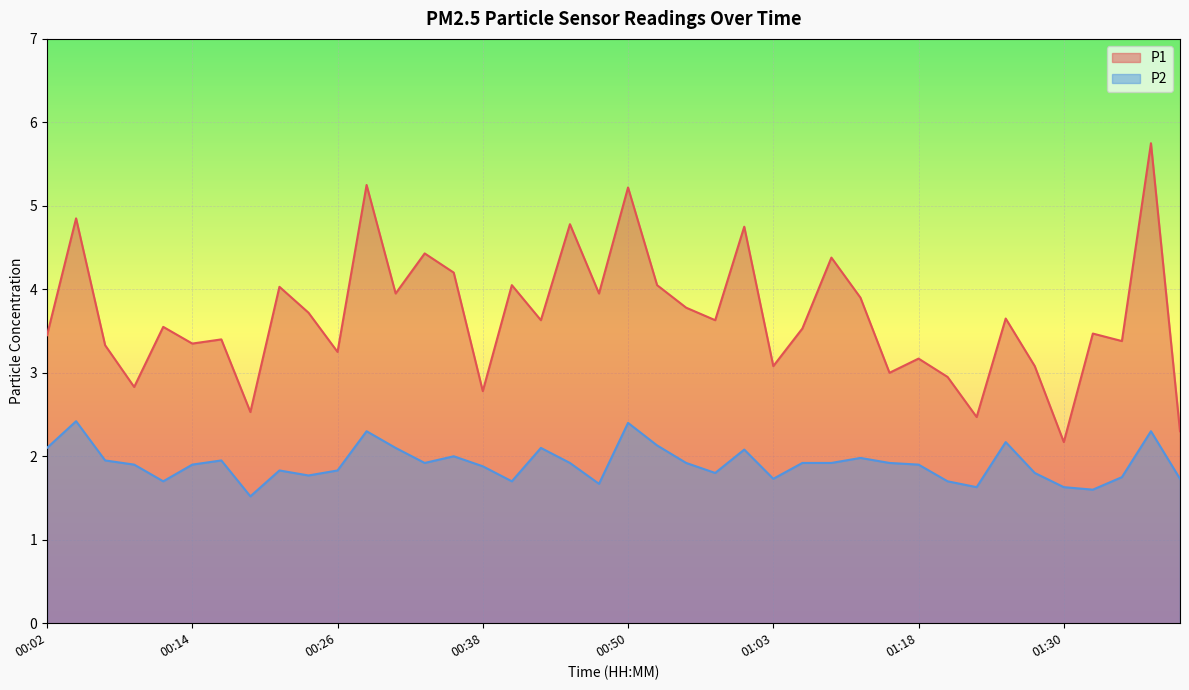

Reading right to left, transcribe all the data shown in this chart.

P1: 2.3	5.8	3.4	3.5	2.2	3.1	3.6	2.5	3.0	3.2	3.0	3.9	4.4	3.5	3.1	4.8	3.6	3.8	4.0	5.2	4.0	4.8	3.6	4.0	2.8	4.2	4.4	4.0	5.2	3.2	3.7	4.0	2.5	3.4	3.4	3.5	2.8	3.3	4.8	3.5
P2: 1.7	2.3	1.8	1.6	1.6	1.8	2.2	1.6	1.7	1.9	1.9	2.0	1.9	1.9	1.7	2.1	1.8	1.9	2.1	2.4	1.7	1.9	2.1	1.7	1.9	2.0	1.9	2.1	2.3	1.8	1.8	1.8	1.5	1.9	1.9	1.7	1.9	1.9	2.4	2.1